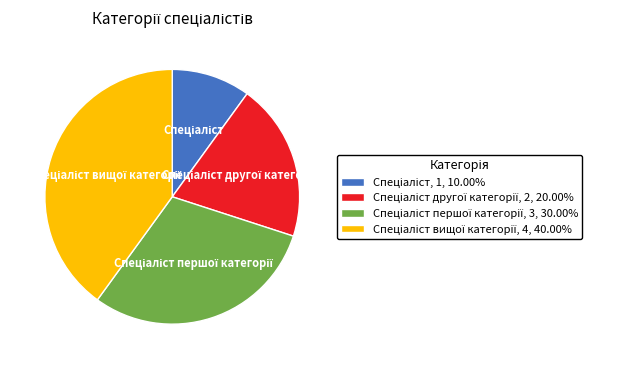

Is there any slice that represents more than half of the pie?

No